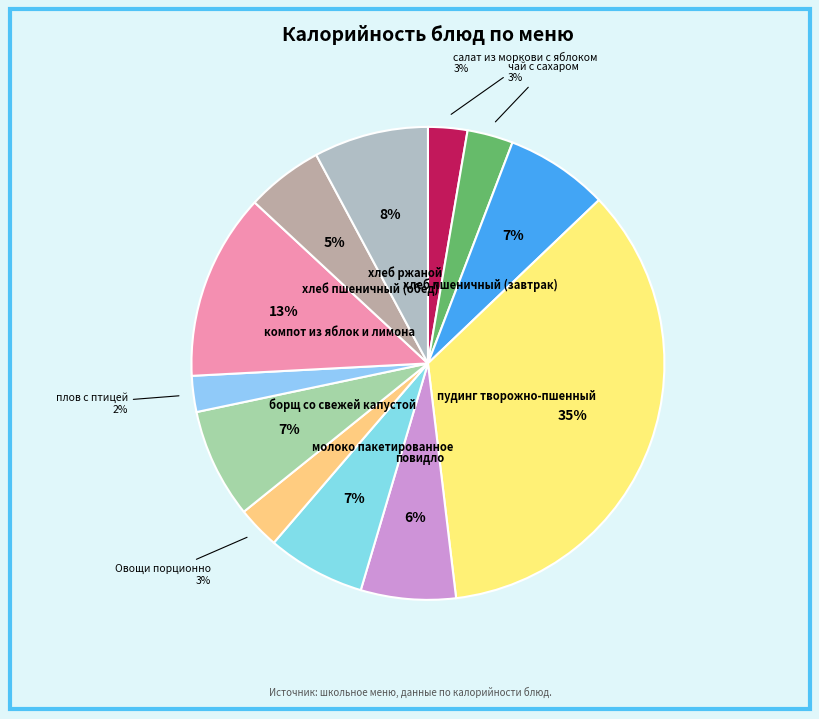

Count the number of slices in the pie.

12